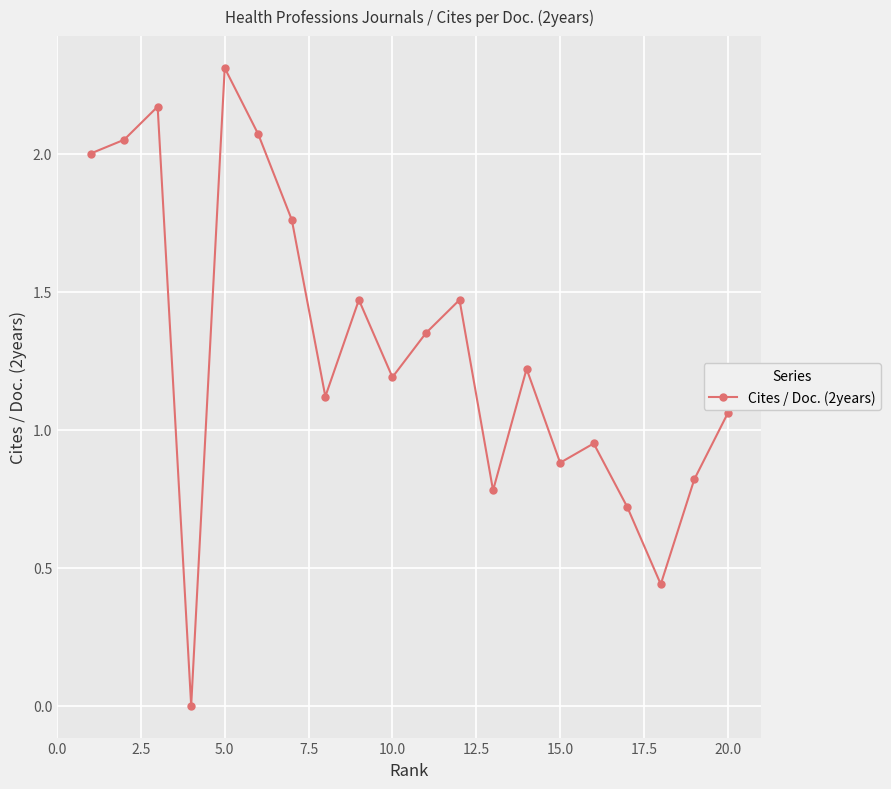

How many lines are shown in the chart?

1